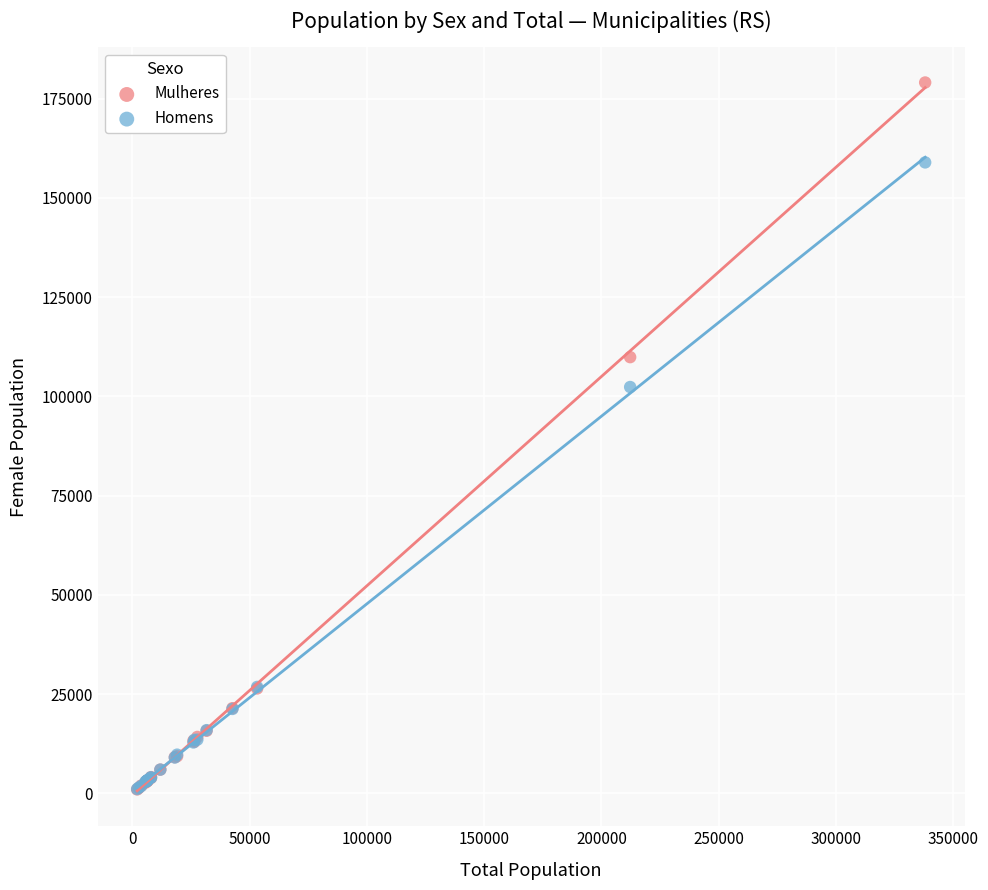

In the Mulheres series, what Y value is closest to 90022?

109880